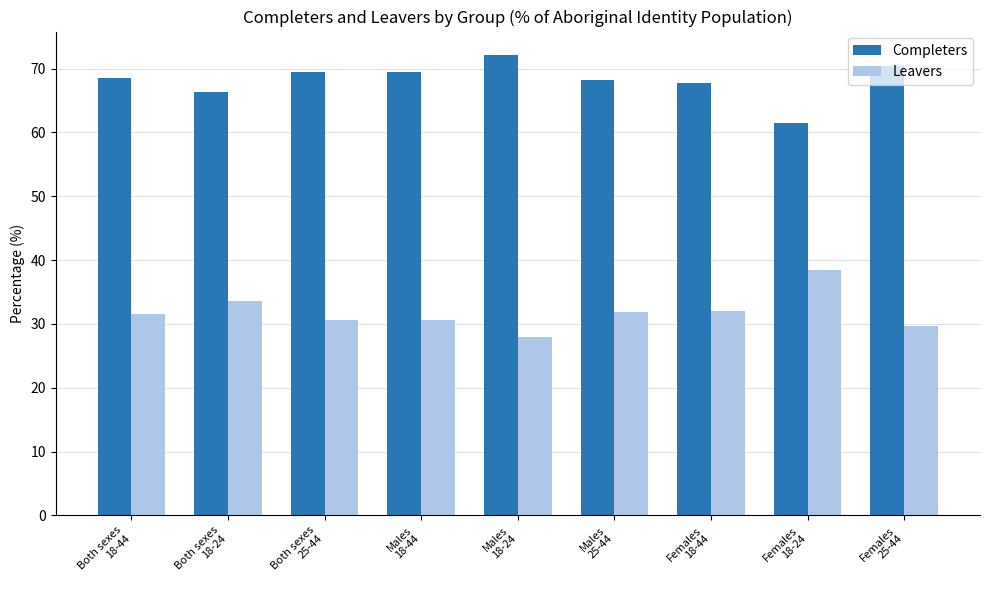

Which series has the largest total across all categories?

Completers